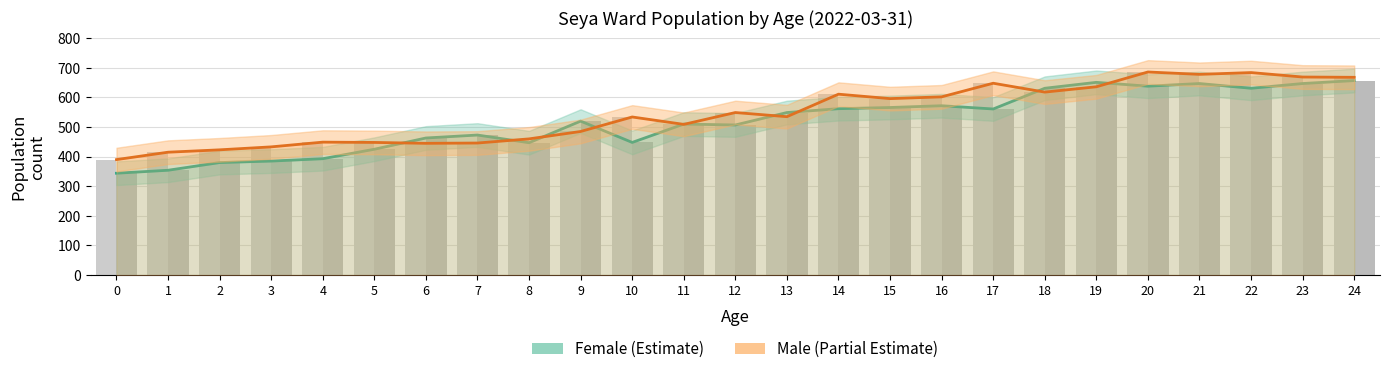

What is the difference between the Male values at 2 and 1?

8